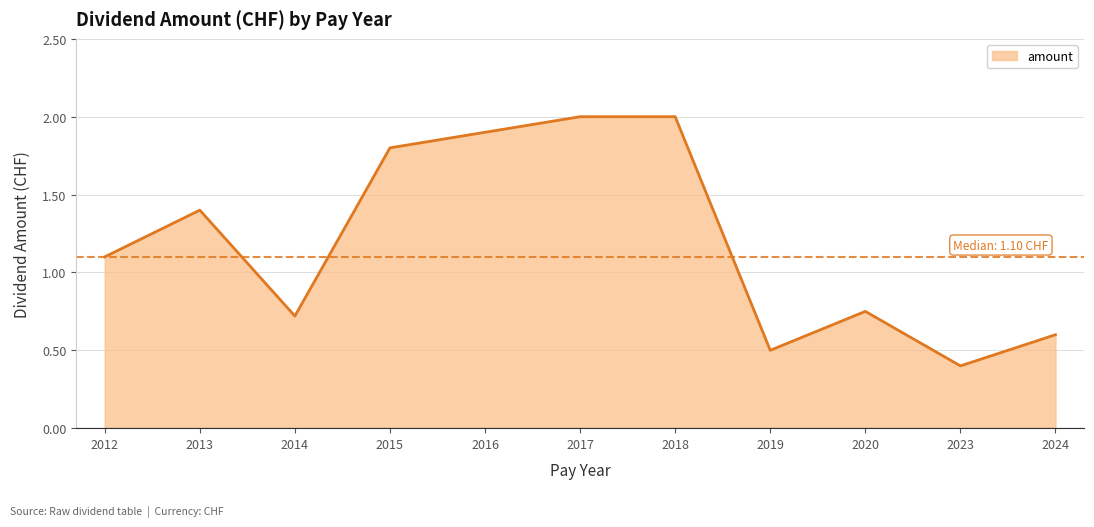

What is the sum of the values at 2015 and 2019?

2.3